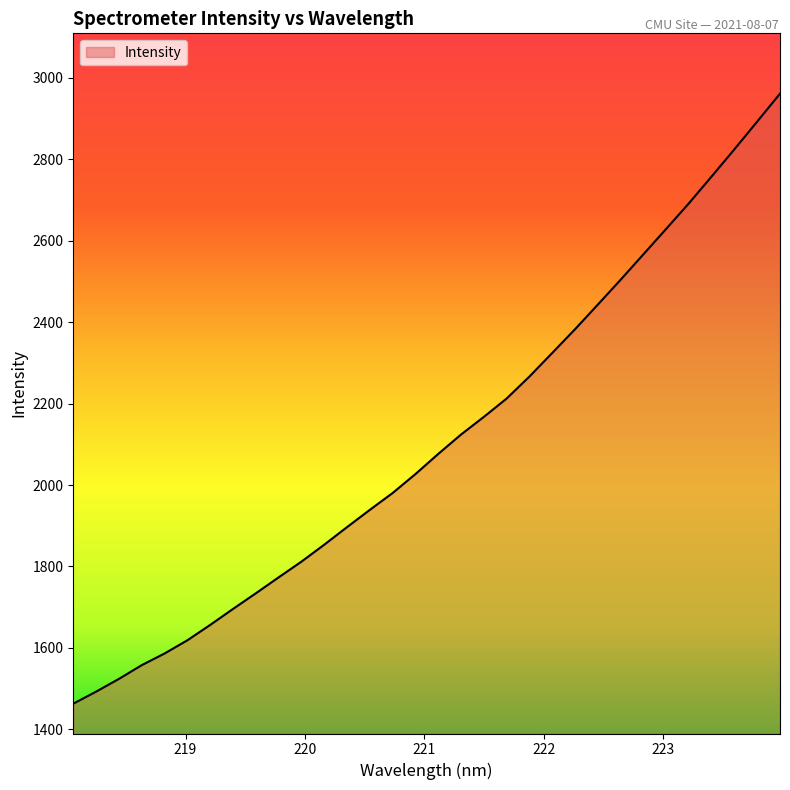

What is the smallest value displayed?

1463.3